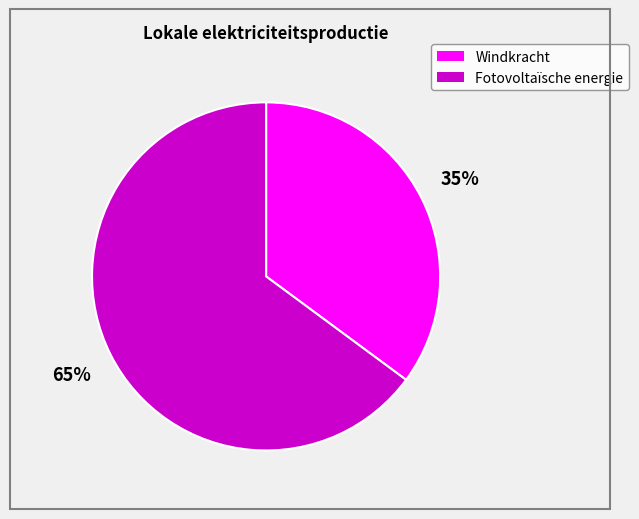

To the nearest percent, what is the average slice percentage?

50%